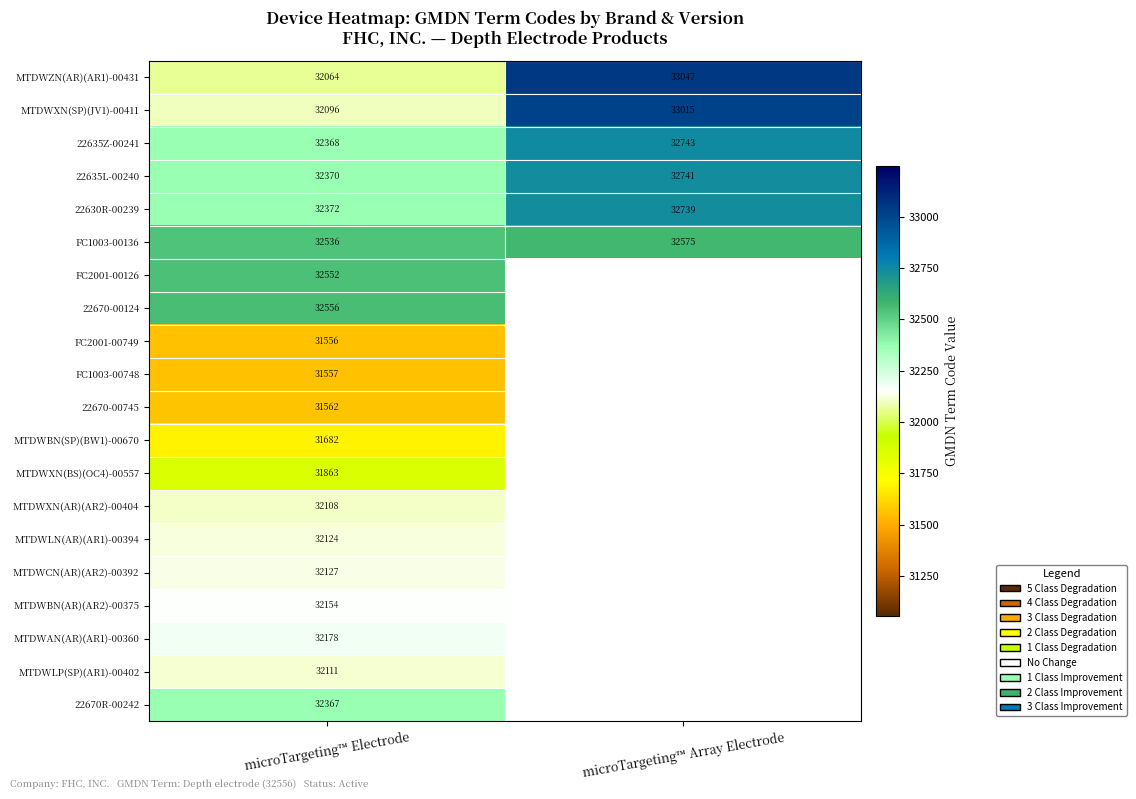

Count the number of data series in this chart.

20